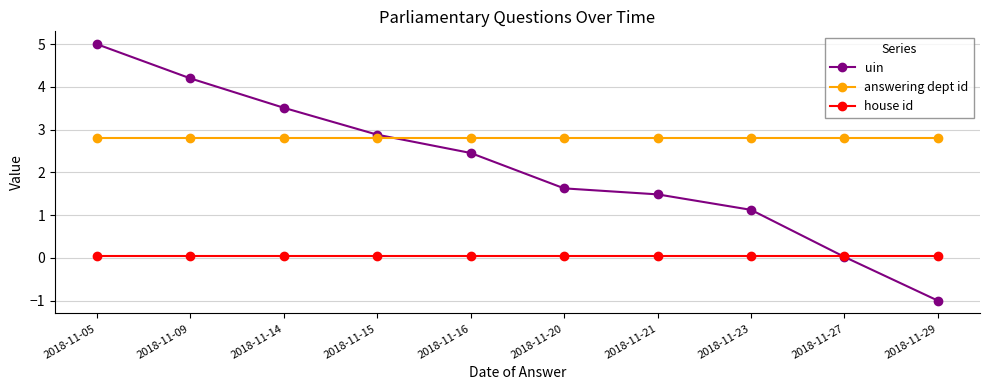

Rank the series by their average value, from lowest to highest.

house id, uin, answering dept id